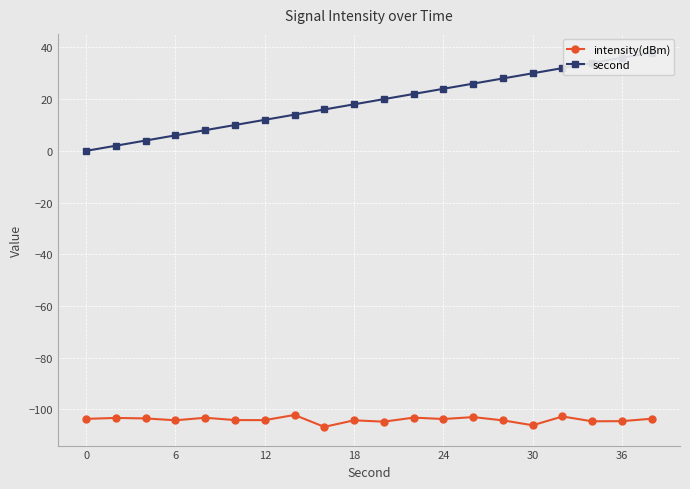

Which series has the largest range (max minus min)?

second